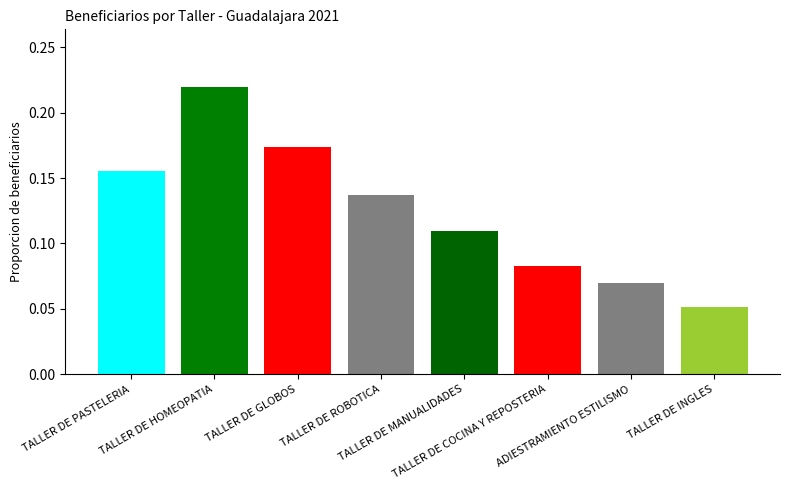

Count the values in the range 0 to 1.

8